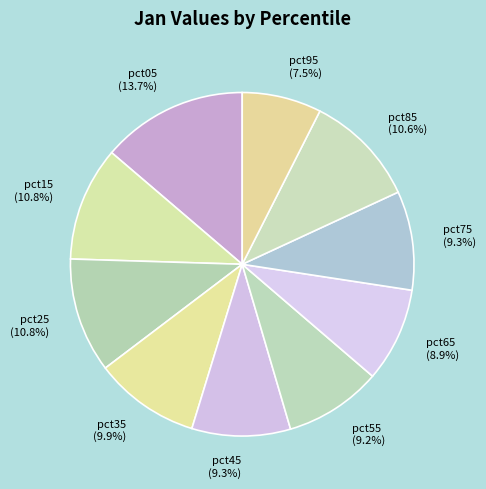

Does pct15 represent more than half of the total?

No